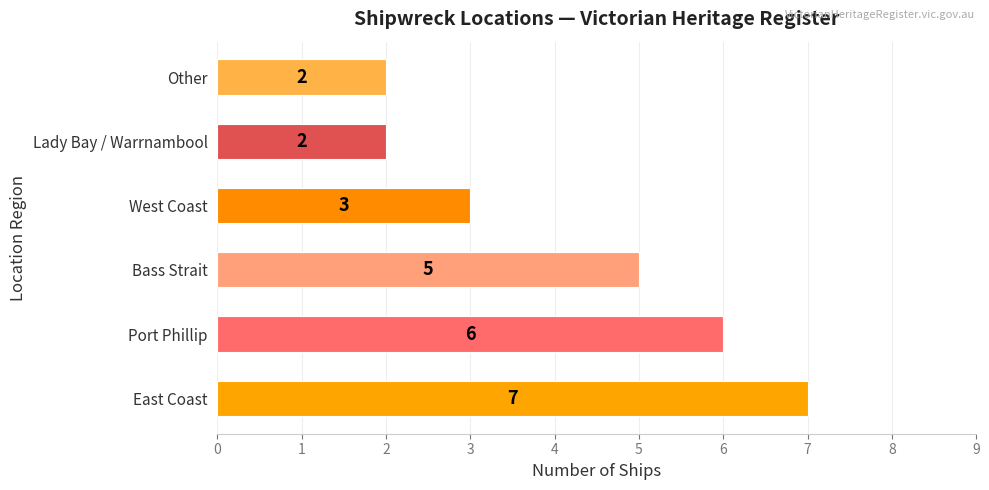

Which has a higher value, East Coast or Lady Bay / Warrnambool?

East Coast